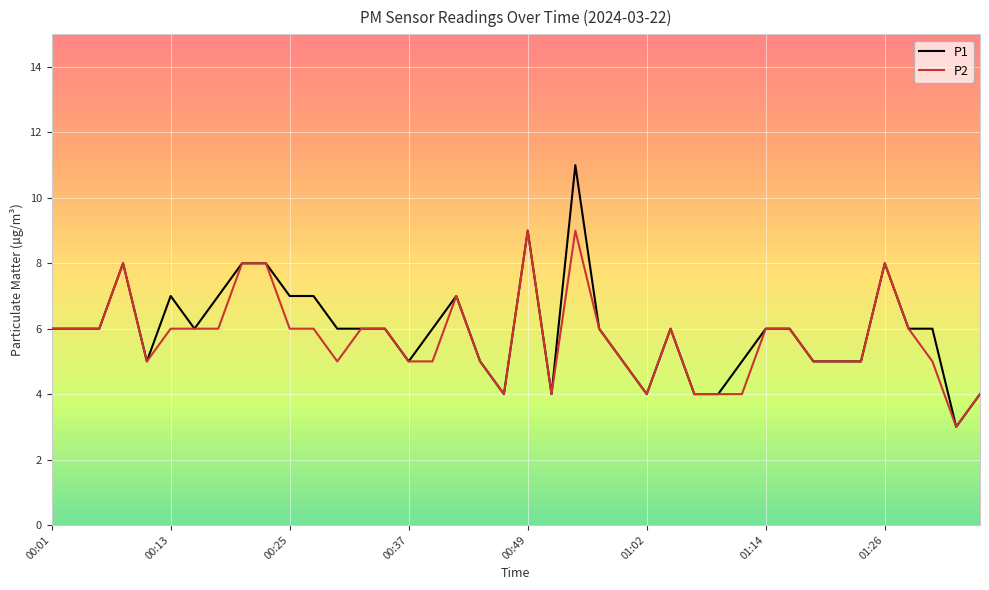

What is the smallest value displayed?

3